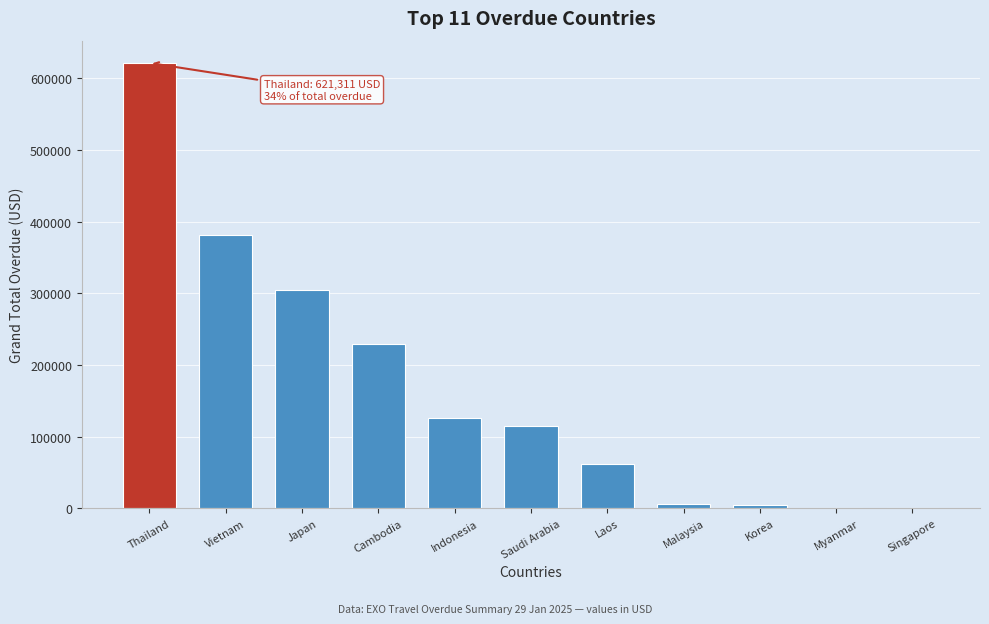

What is the maximum value shown in the chart?

621311.1